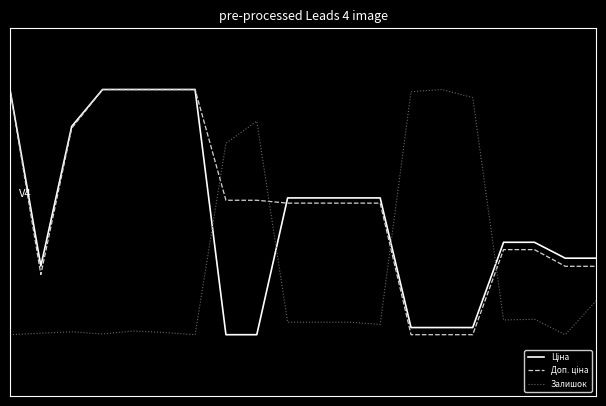

How many intersections are there between Ціна and Залишок?

4